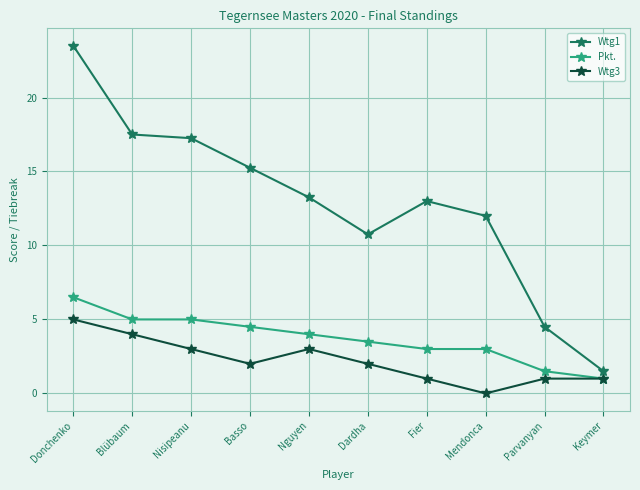

What is the difference between the Wtg3 values at Nguyen and Donchenko?

2.0